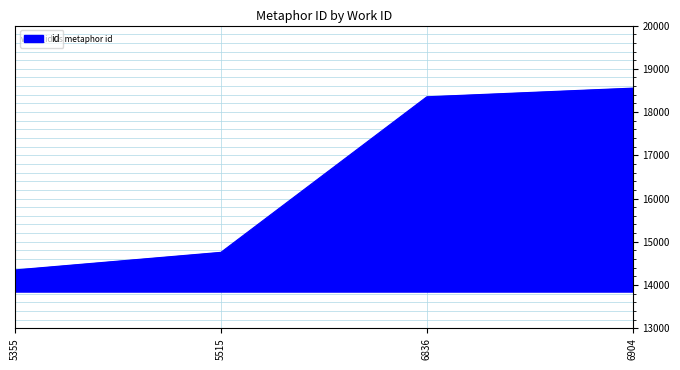

What is the sum of the values at 6836 and 6904?

36906